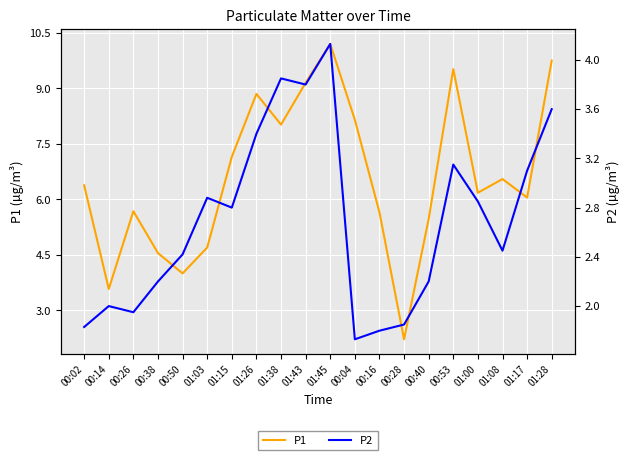

What is the approximate value of P1 at 00:02?

6.4